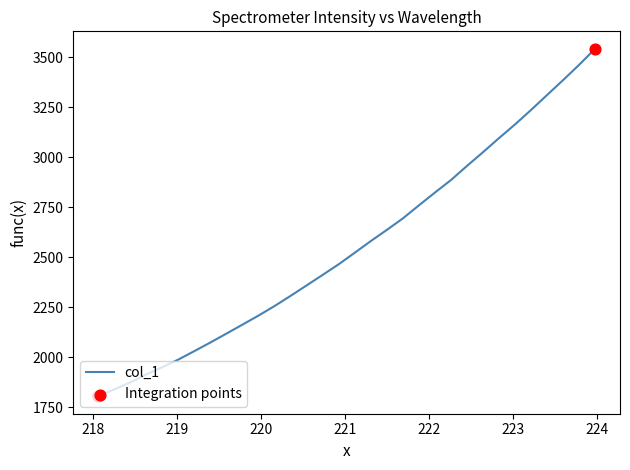

What is the difference between the maximum and minimum values?

1738.7